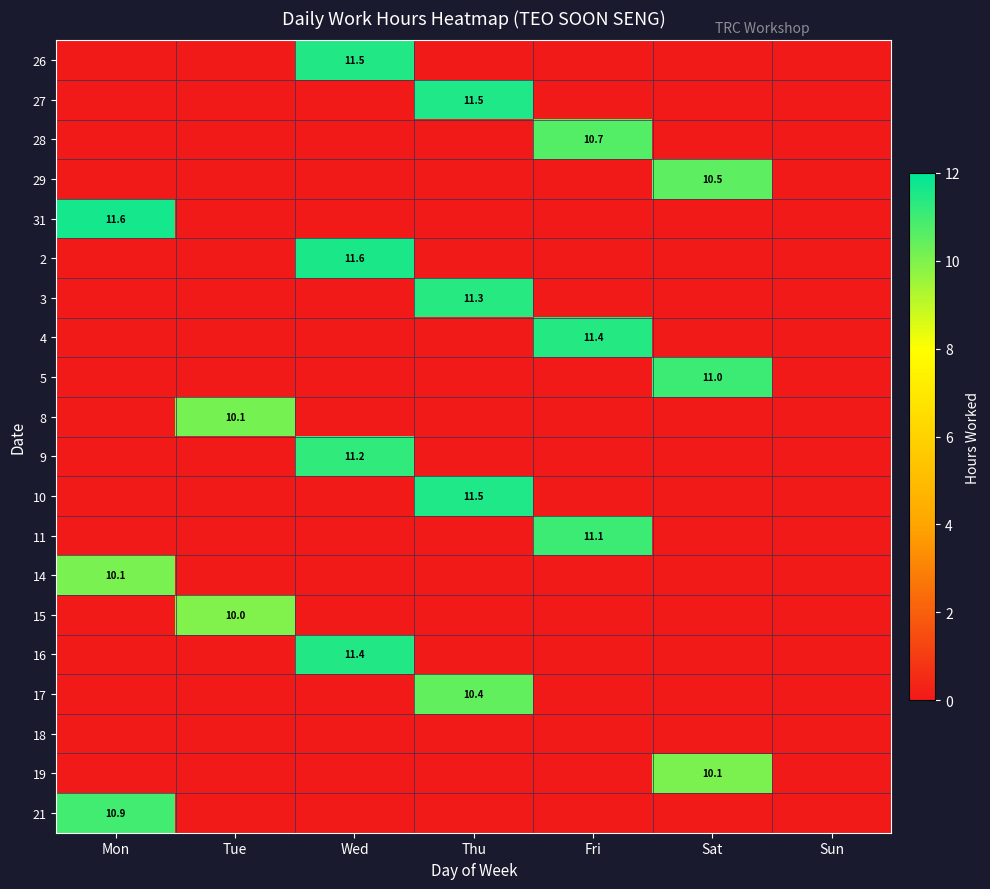

Is the value of 5 at Sun greater than the value of 9 at Sun?

No